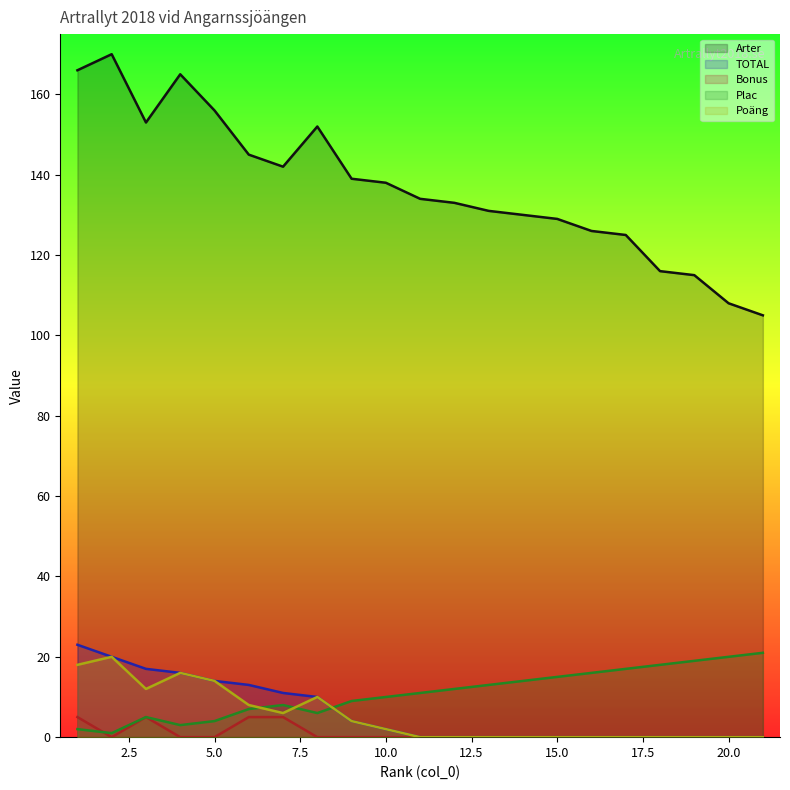

Between 7 and 21, which is larger?

7